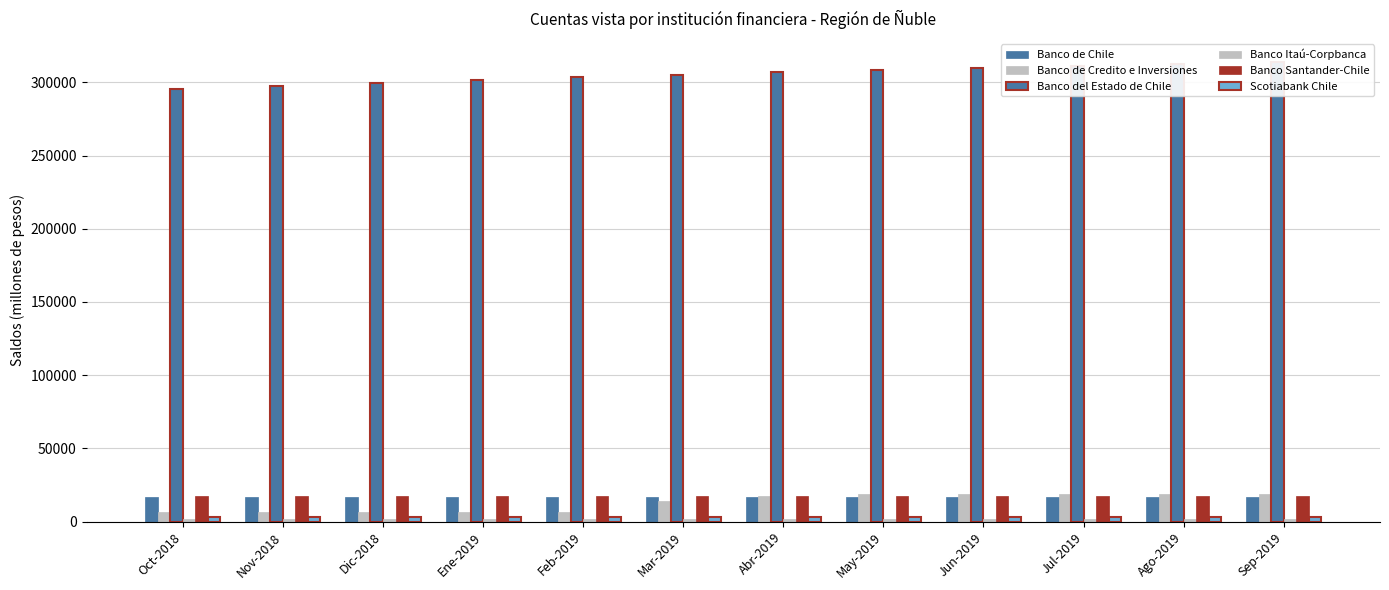

Is the value of Scotiabank Chile at Ene-2019 greater than the value of Banco de Credito e Inversiones at Nov-2018?

No